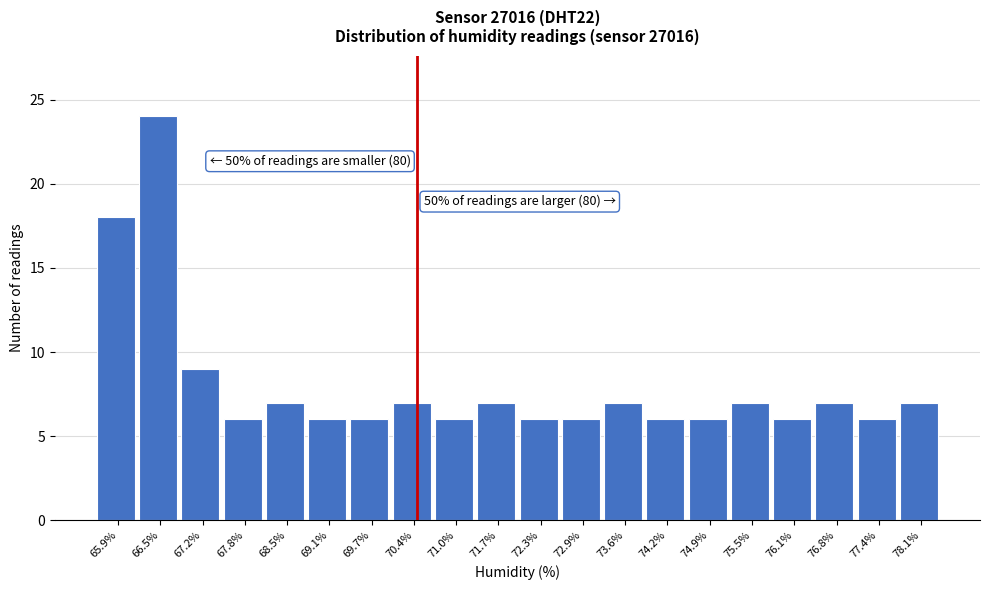

Reading left to right, transcribe all the data shown in this chart.

18	24	9	6	7	6	6	7	6	7	6	6	7	6	6	7	6	7	6	7